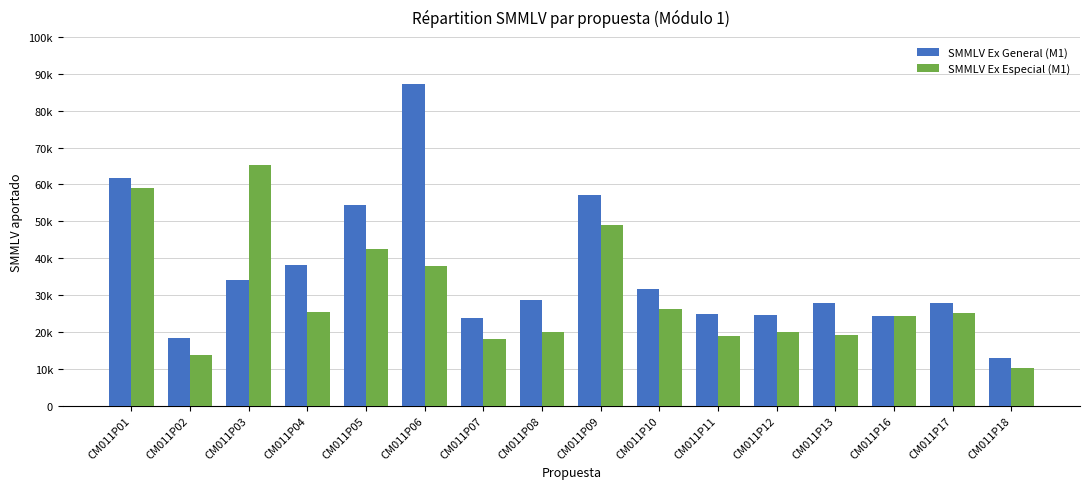

Is the value of SMMLV Ex General (M1) at CM011P17 greater than the value of SMMLV Ex Especial (M1) at CM011P01?

No